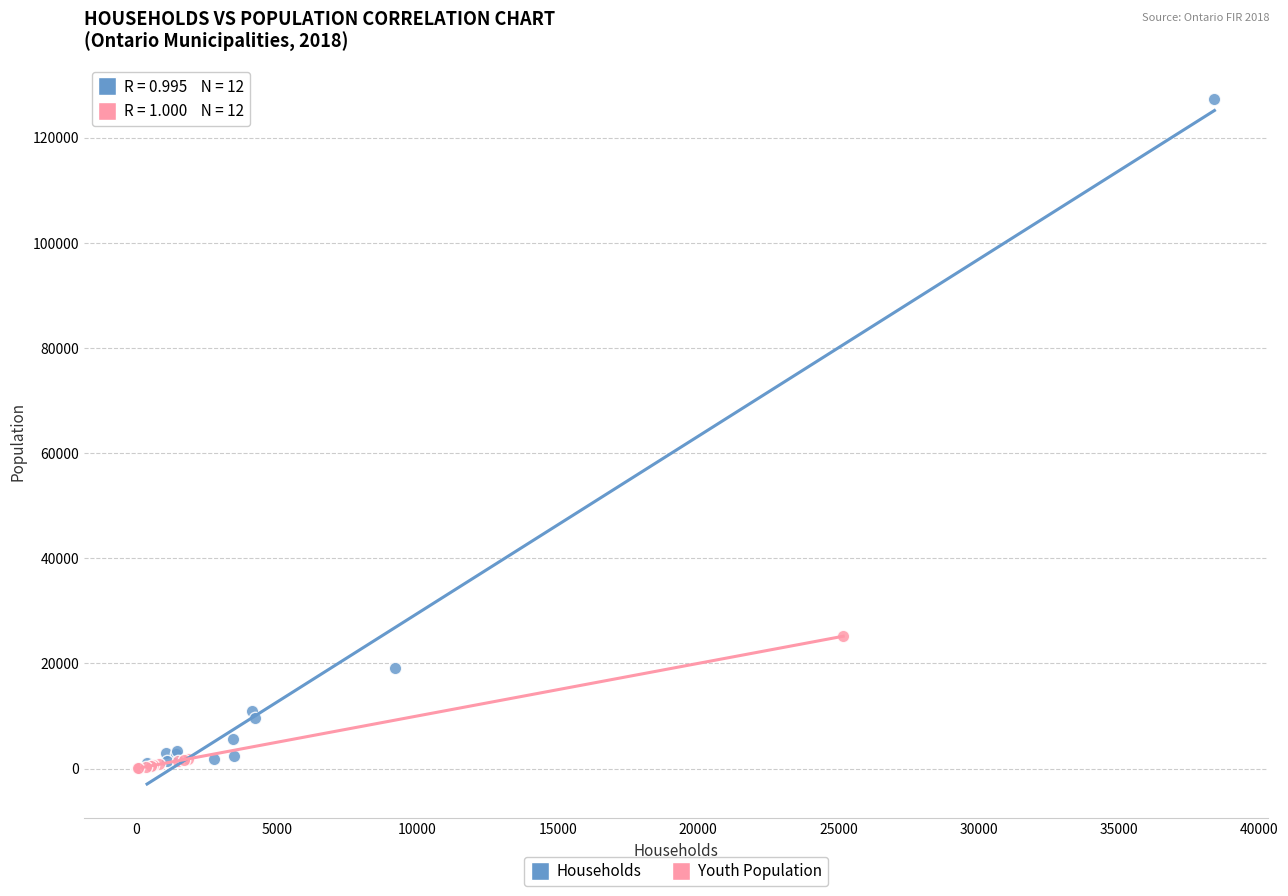

Which series contains the highest Y value?

Households